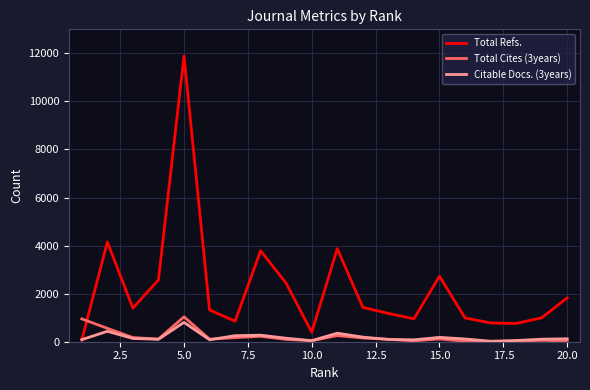

What are all the series names shown in the legend?

Total Refs., Total Cites (3years), Citable Docs. (3years)